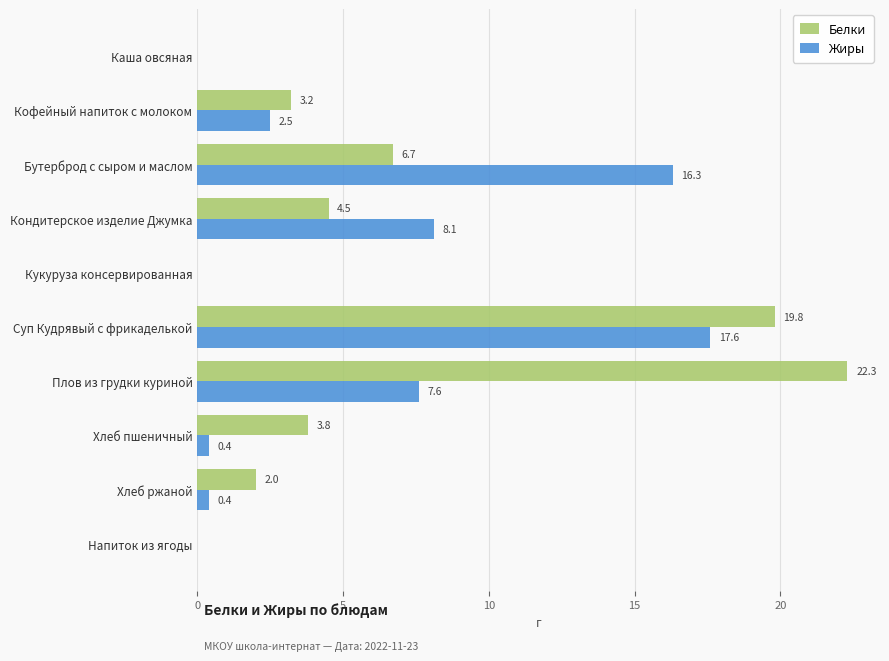

The value of Белки at Кофейный напиток с молоком is 3.2. True or false?

True